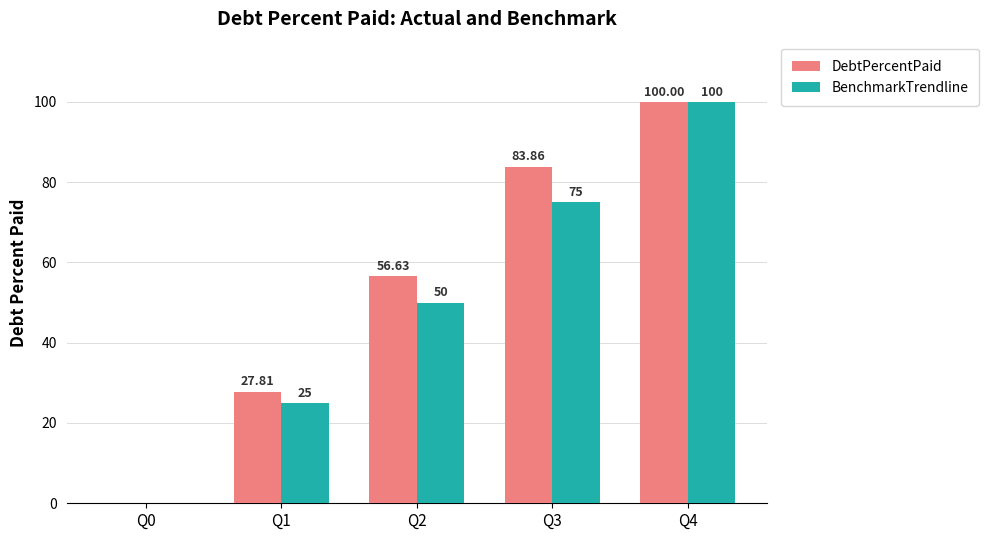

Are the bars horizontal?

No